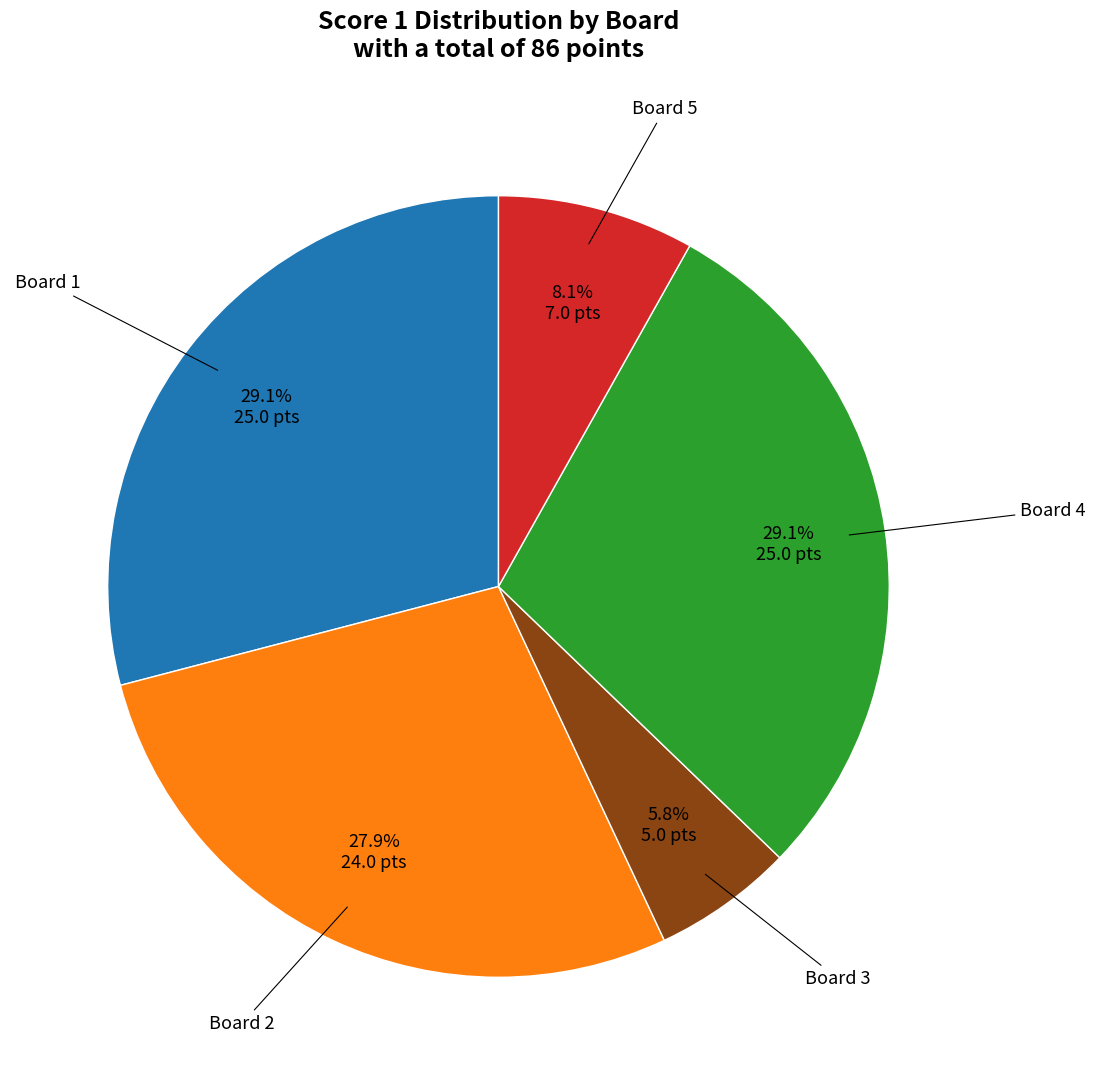

How many slices are in this pie chart?

5